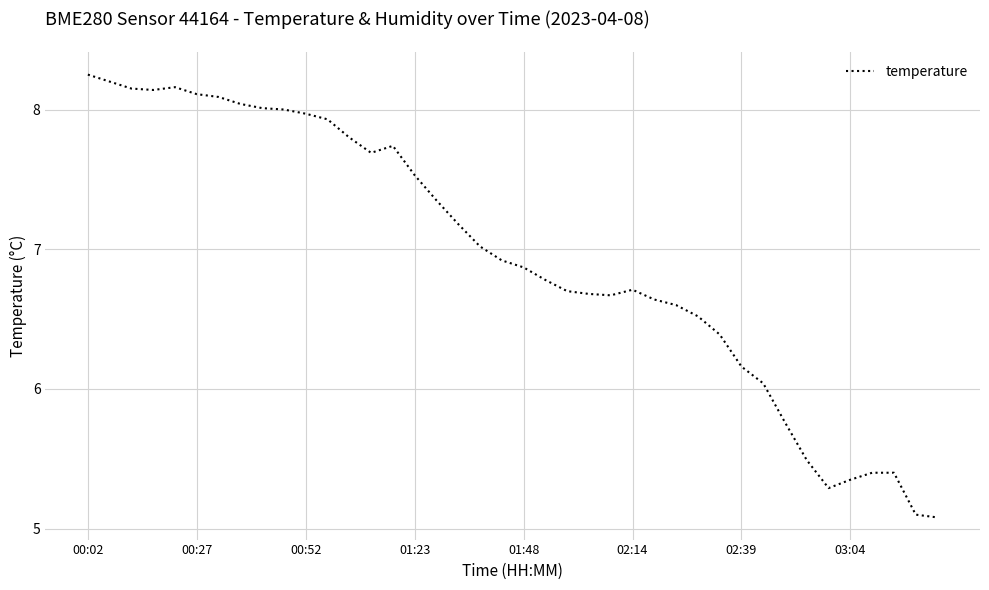

What is the difference between the maximum and minimum values?

3.2